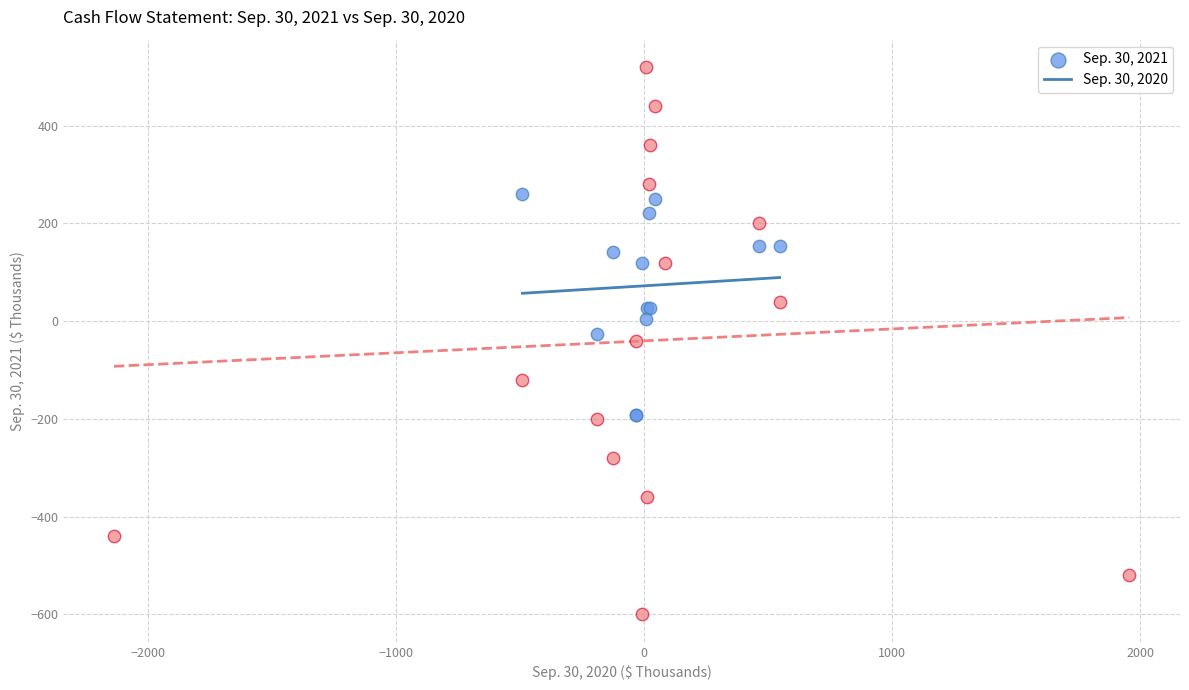

Which series contains the lowest Y value?

Sep. 30, 2020